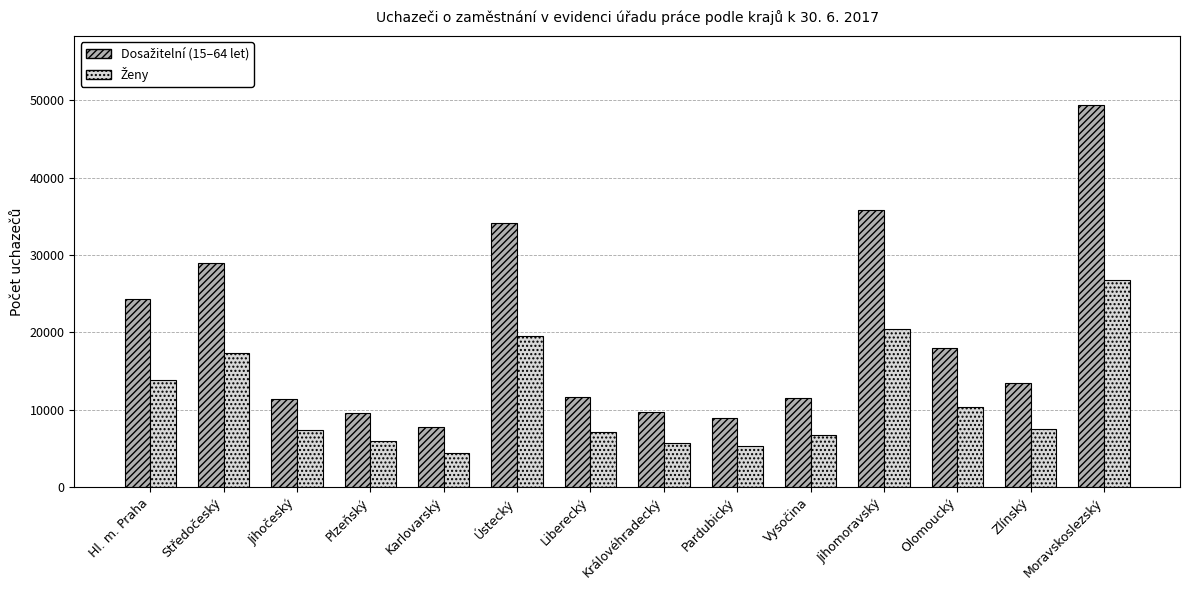

What is the total value across all series at Plzeňský?

15539